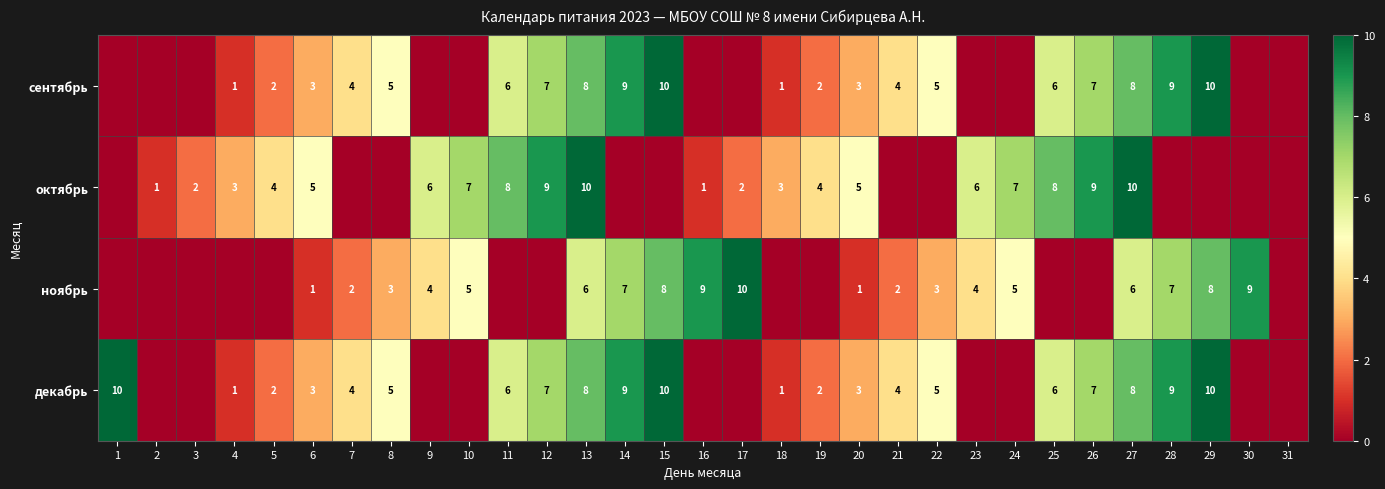

What is the sum of the декабрь values at 27 and 12?

15